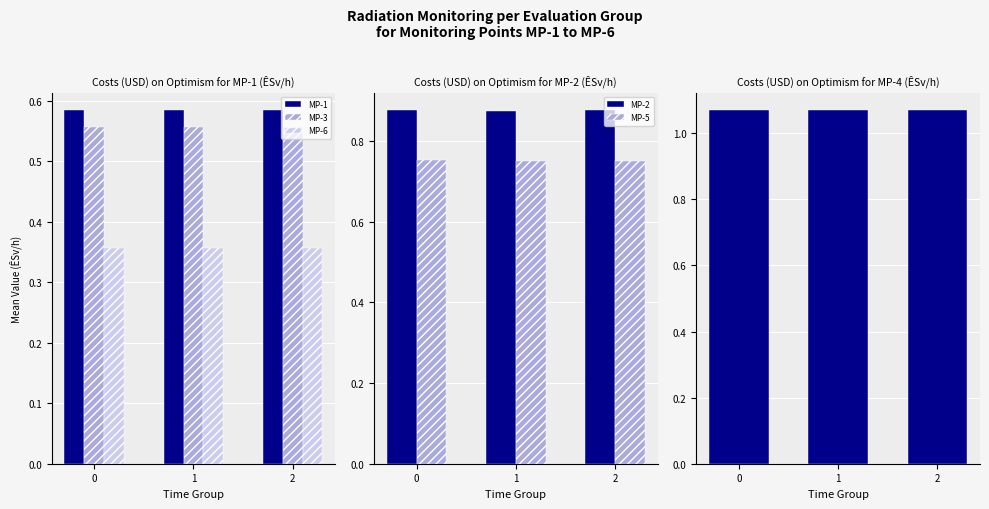

How many distinct data groups are displayed?

6